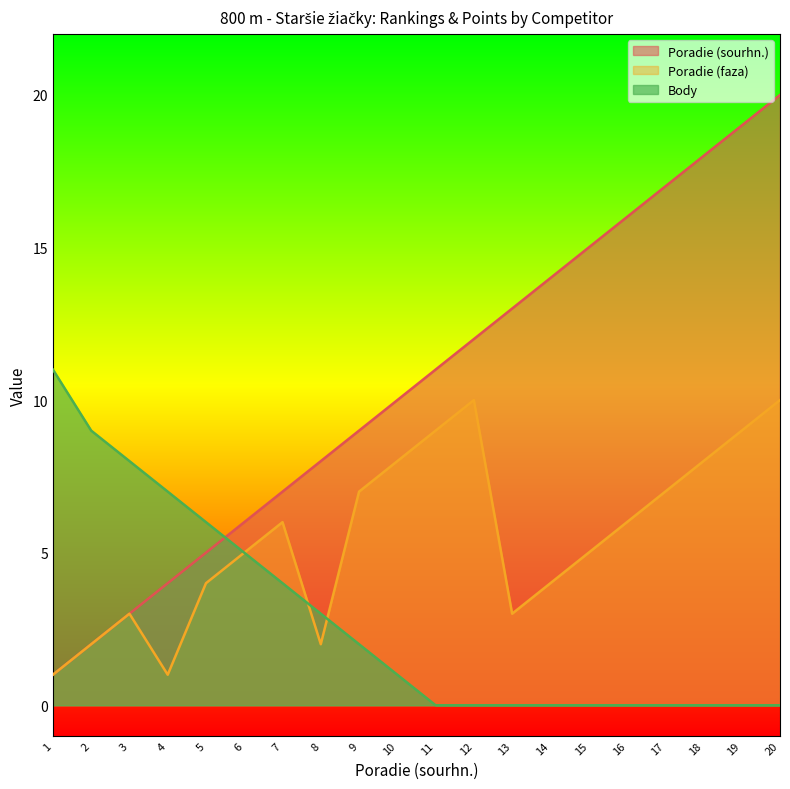

At which label is Poradie (sourhn.) closest to 10?

10